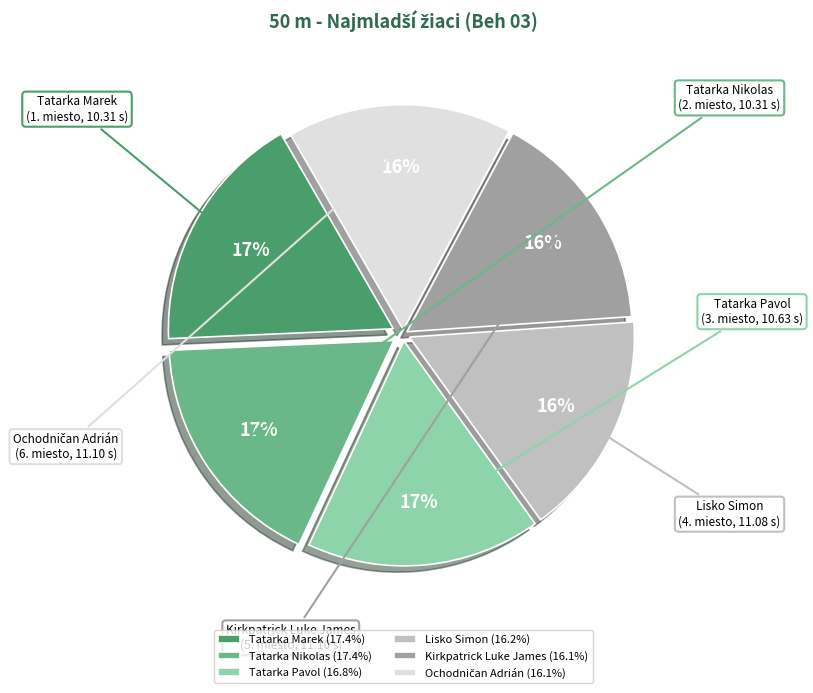

Combined, do Tatarka Marek and Tatarka Pavol account for over 50%?

No